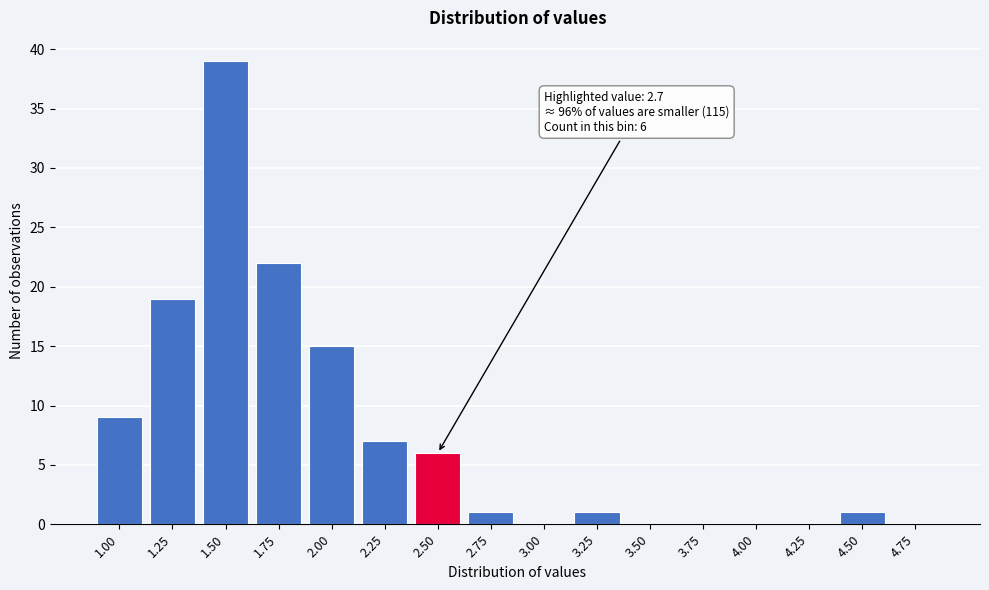

Reading left to right, transcribe all the data shown in this chart.

1.00=9	1.25=19	1.50=39	1.75=22	2.00=15	2.25=7	2.50=6	2.75=1	3.00=0	3.25=1	3.50=0	3.75=0	4.00=0	4.25=0	4.50=1	4.75=0